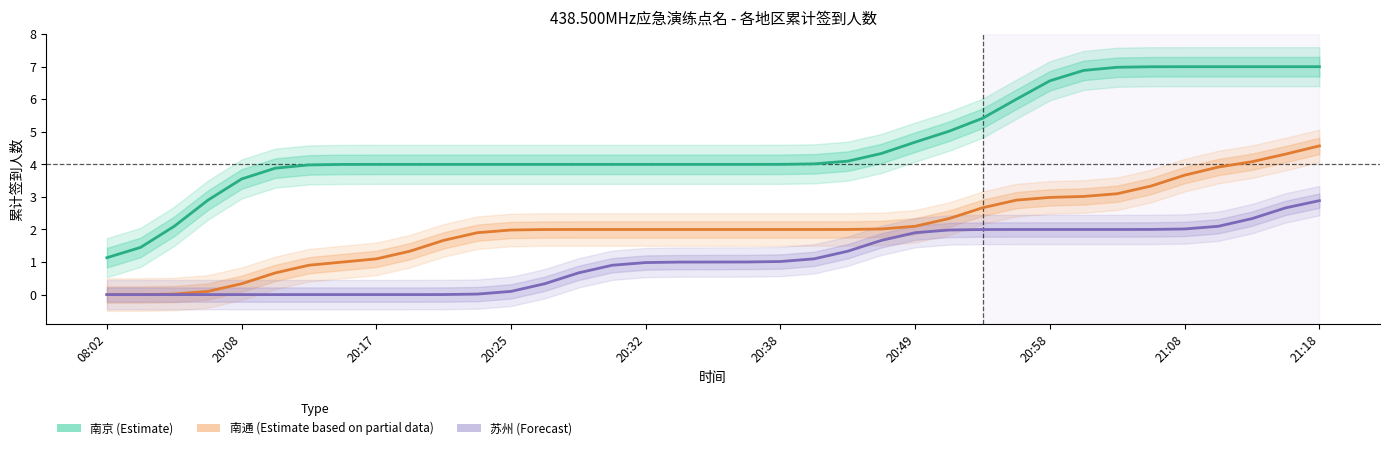

Is this an area chart (filled region under the line)?

No